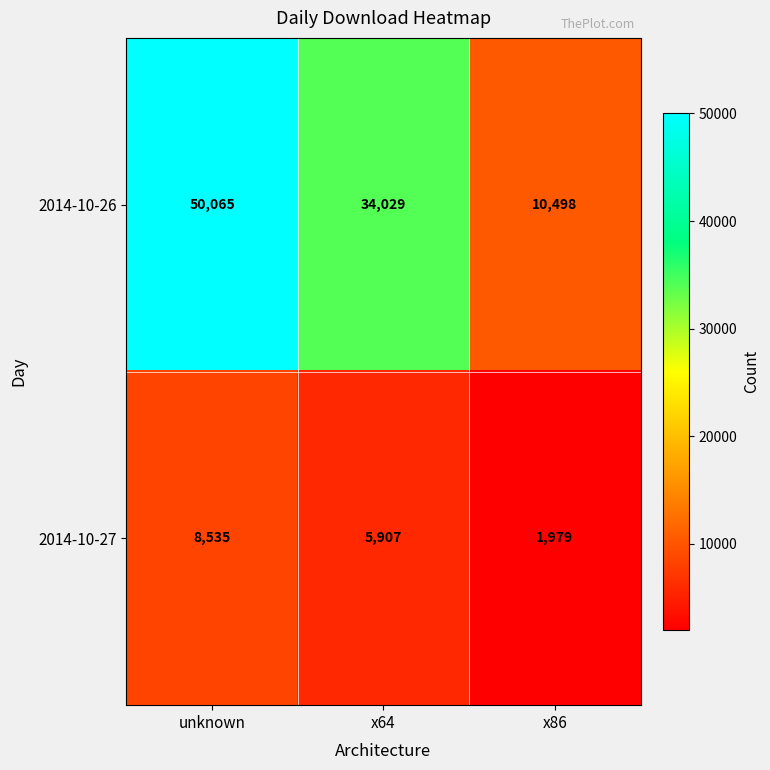

Count the number of categories in the chart.

3